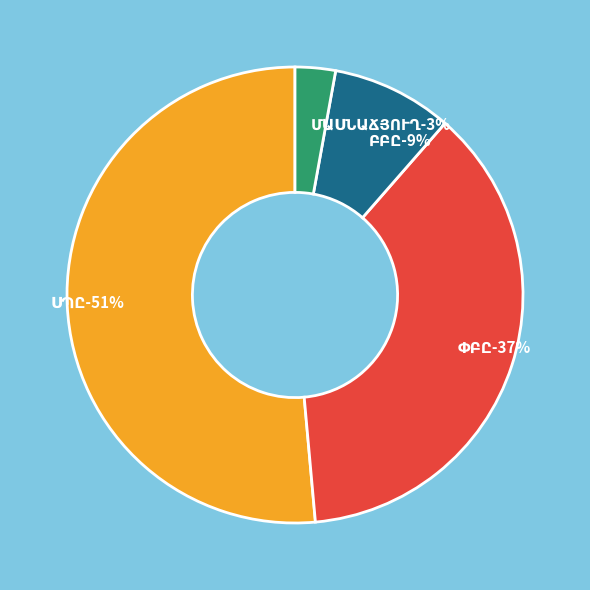

Does ՍՊԸ account for over 50% of the chart?

Yes